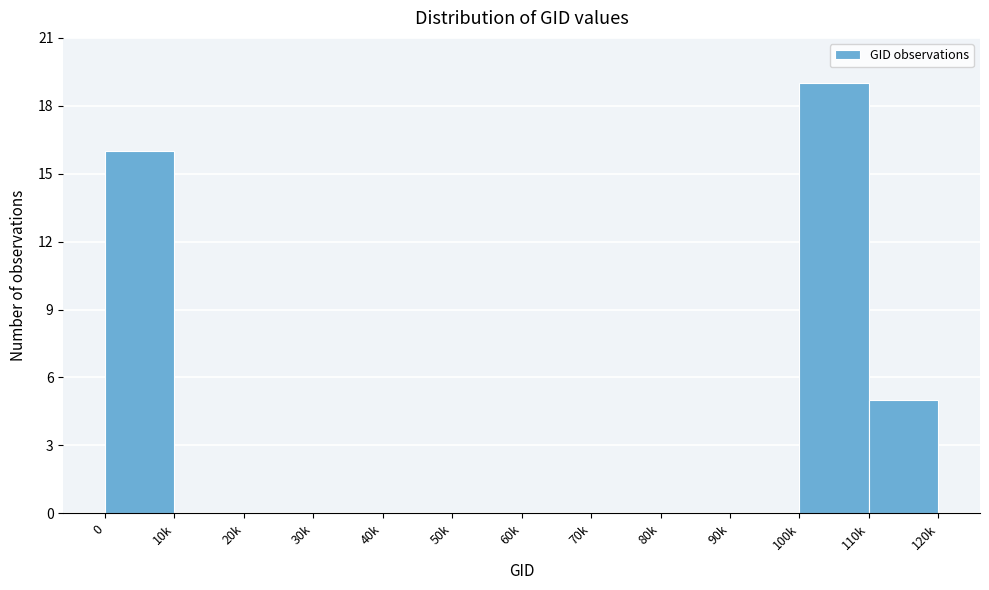

Reading right to left, extract all data points from this chart.

110k=5	100k=19	90k=0	80k=0	70k=0	60k=0	50k=0	40k=0	30k=0	20k=0	10k=0	0=16